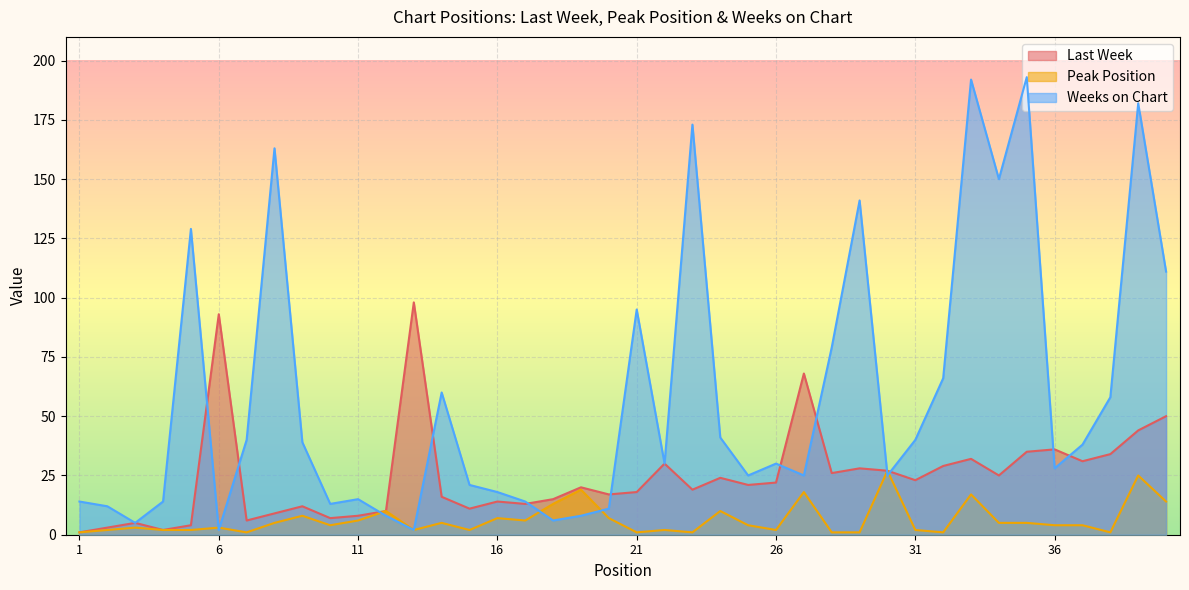

Rank the series at 34 from lowest to highest value.

Peak Position, Last Week, Weeks on Chart